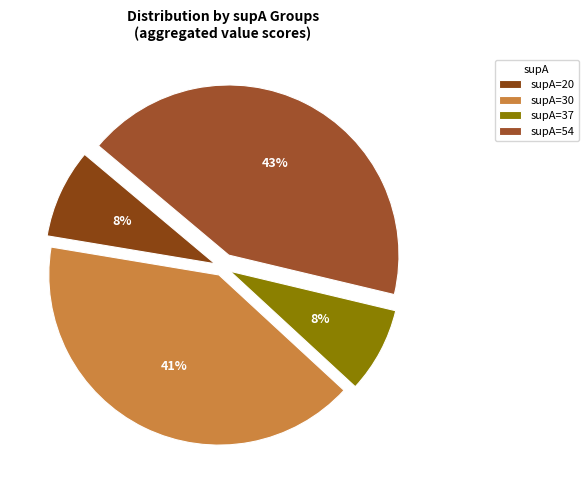

How many slices are in this pie chart?

4